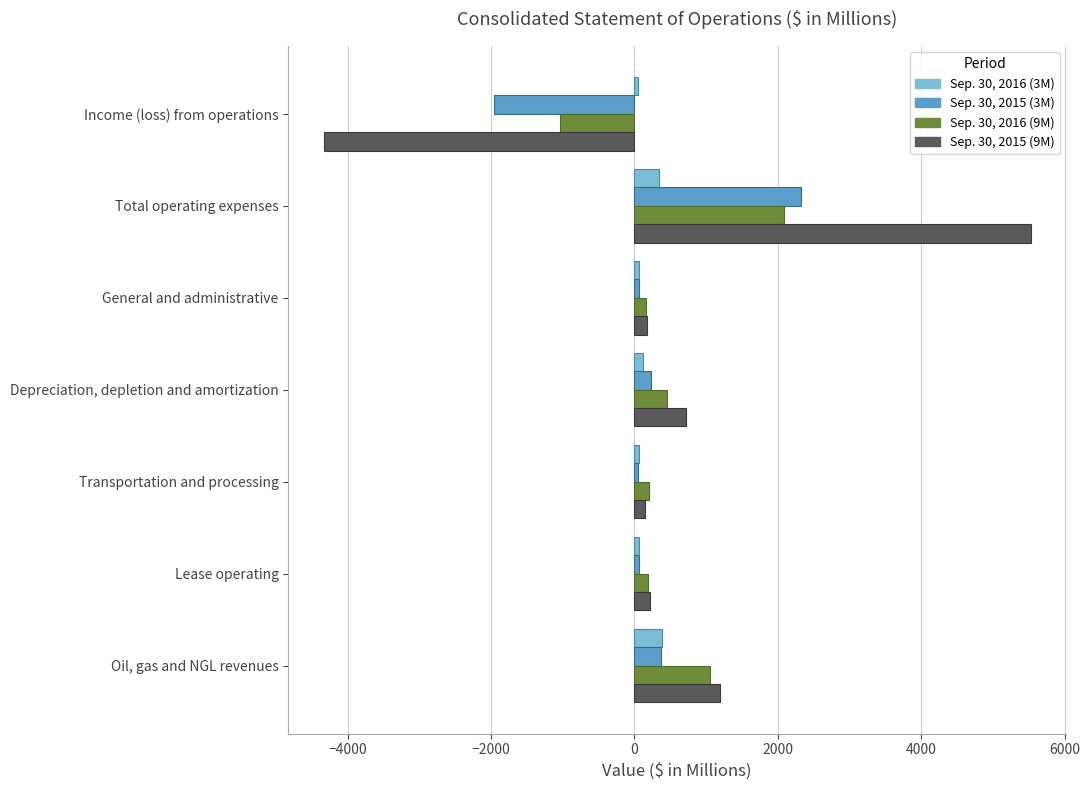

At which label does Sep. 30, 2016 (9M) reach its peak?

Total operating expenses